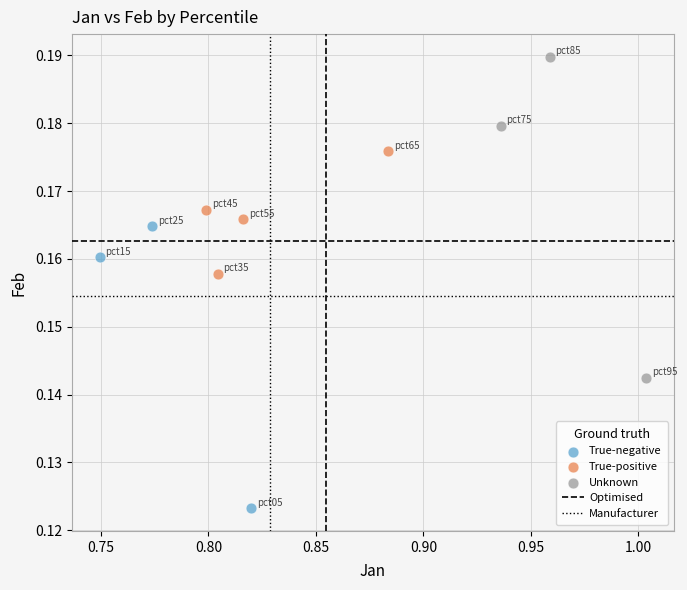

Which series reaches the minimum Y coordinate?

True-negative